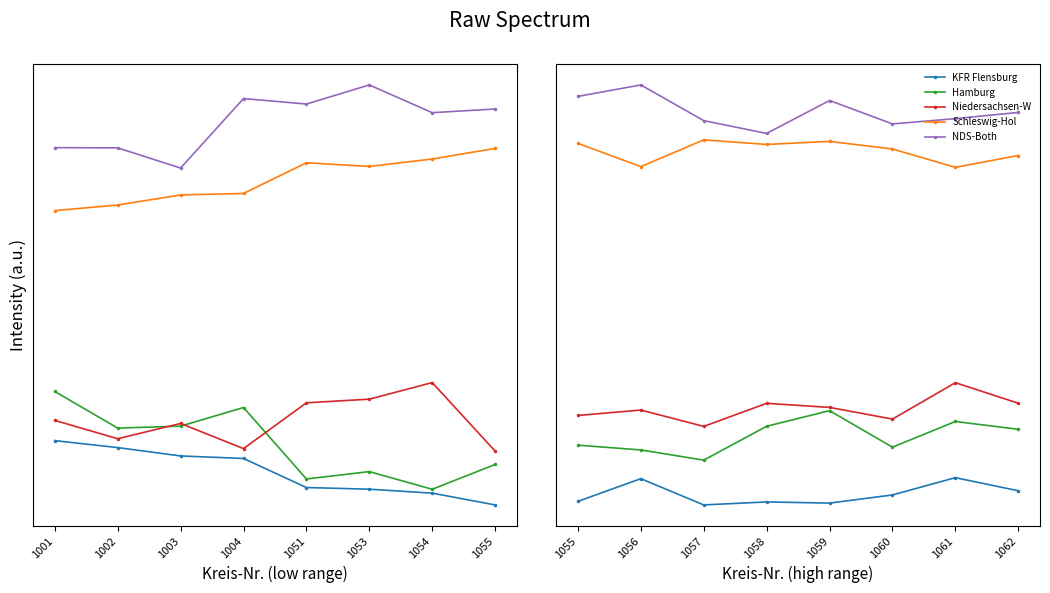

True or false: Schleswig-Hol and Niedersachsen-W intersect in this chart.

False